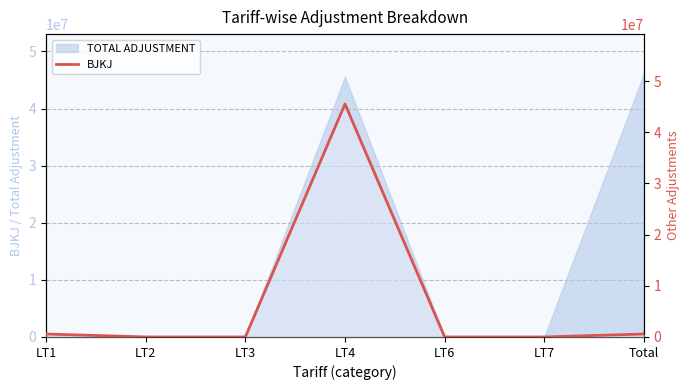

What position from the left is LT1?

1